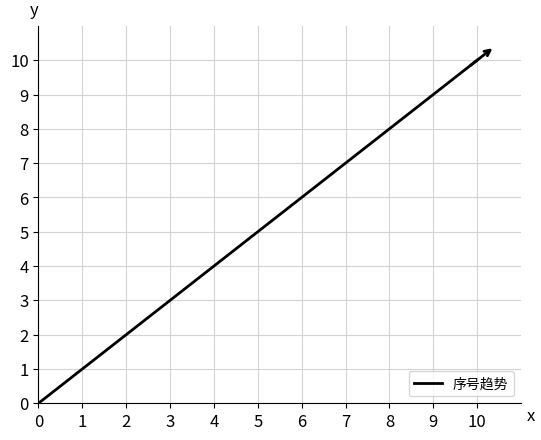

What is the greatest value displayed?

10